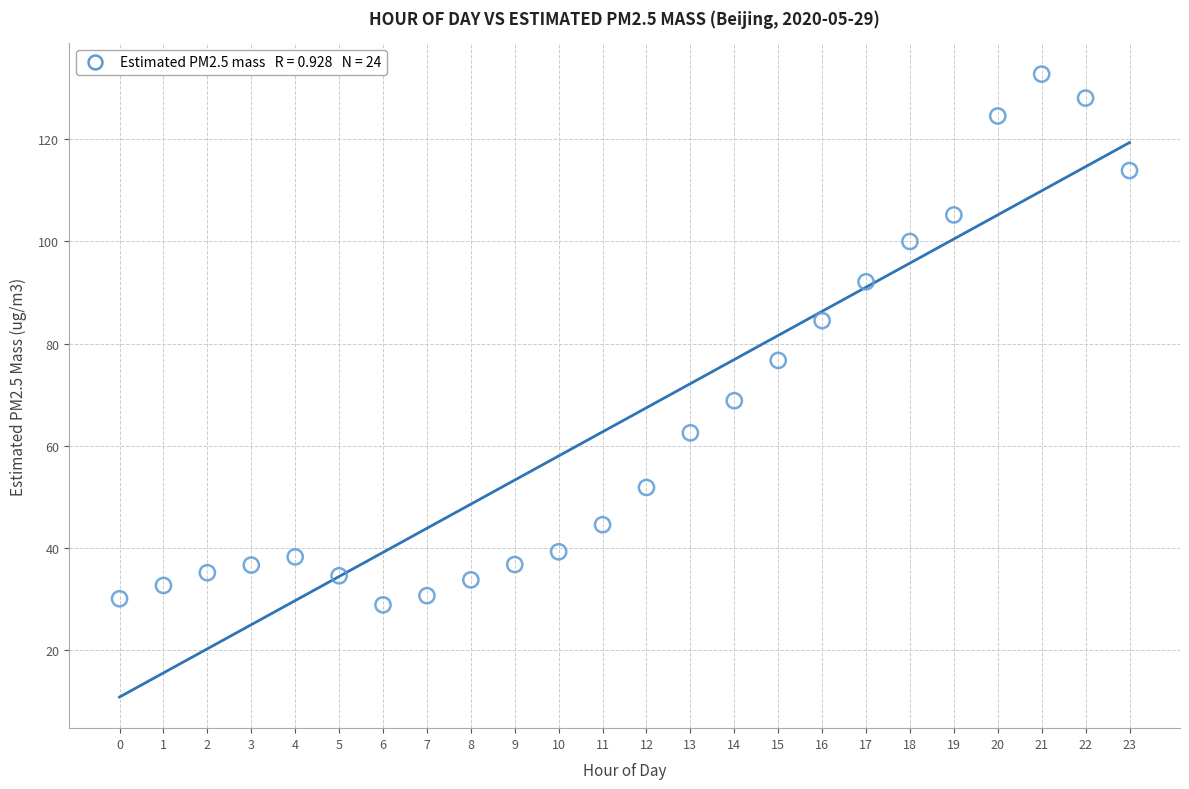

What is the range of Y values (max minus min)?

104.0